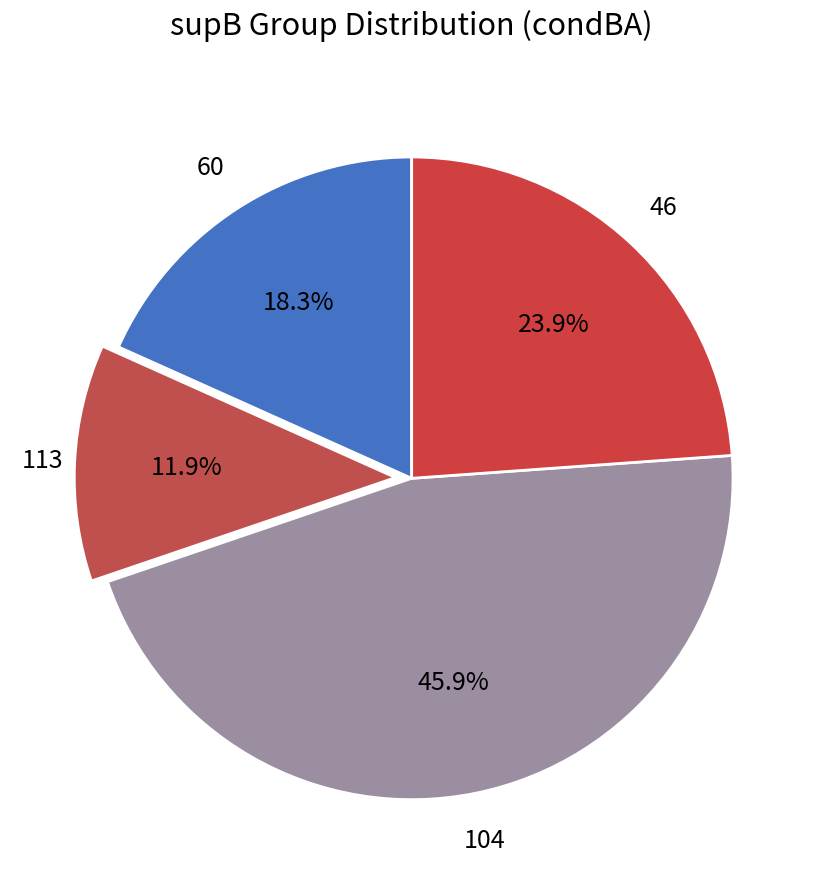

To the nearest percent, what portion does 46 represent?

24%